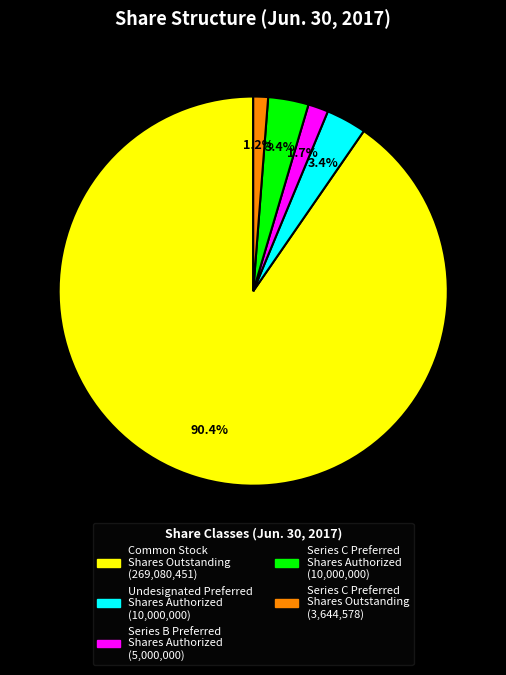

Do Series B Preferred Shares Authorized and Series C Preferred Shares Outstanding together represent more than half of the pie?

No